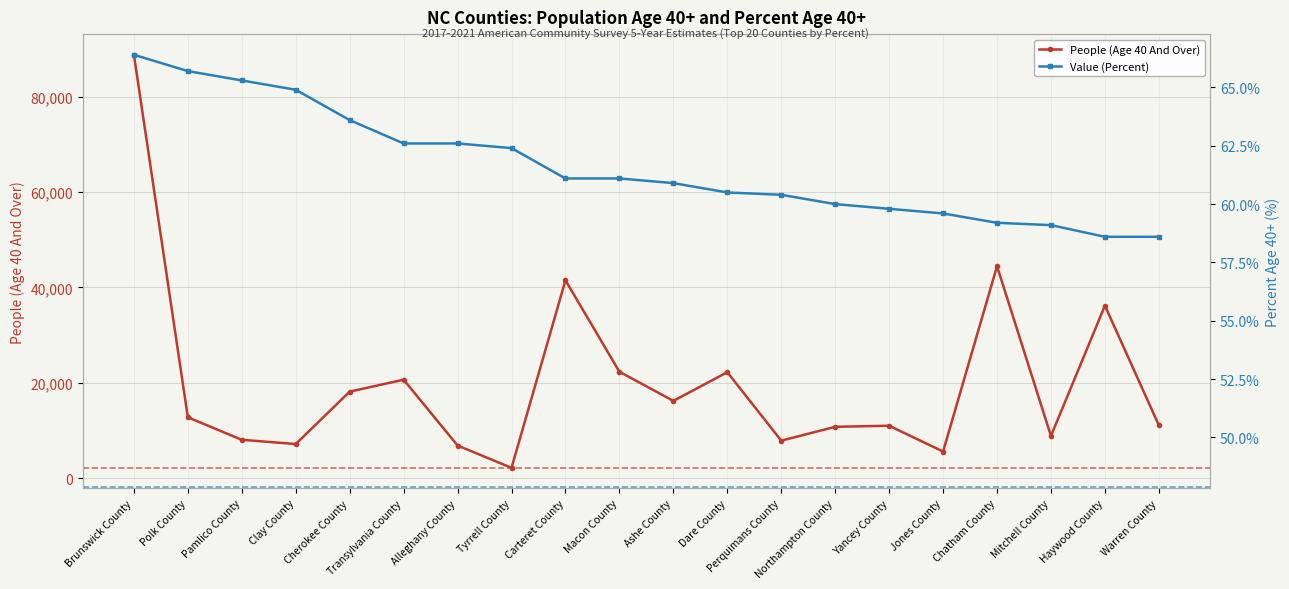

Where does the People (Age 40 And Over) series first go above 12752?

Brunswick County